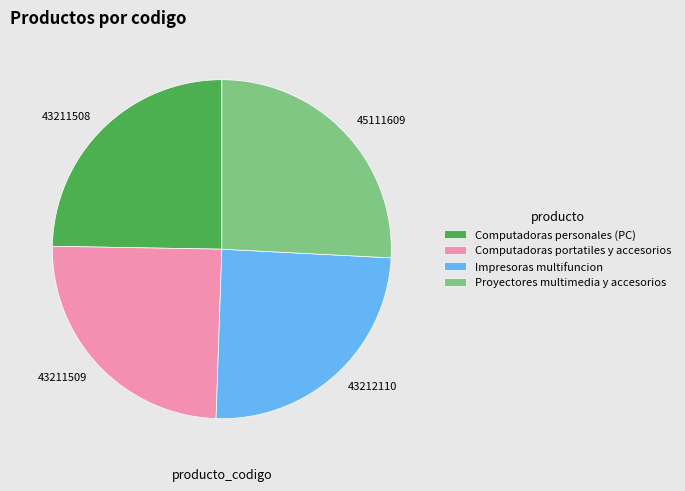

Does Computadoras portatiles y accesorios account for over 50% of the chart?

No